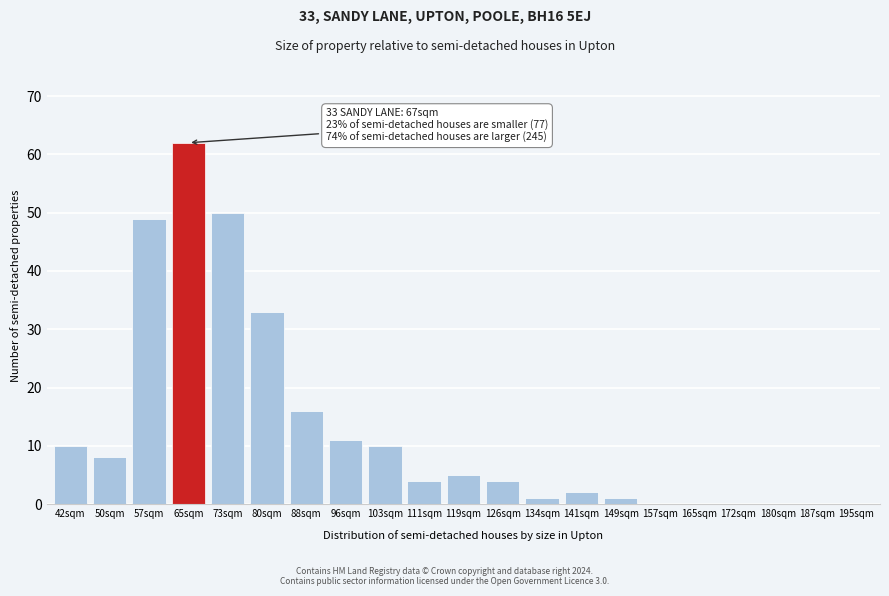

Reading left to right, extract all data points from this chart.

42sqm=10	50sqm=8	57sqm=49	65sqm=62	73sqm=50	80sqm=33	88sqm=16	96sqm=11	103sqm=10	111sqm=4	119sqm=5	126sqm=4	134sqm=1	141sqm=2	149sqm=1	157sqm=0	165sqm=0	172sqm=0	180sqm=0	187sqm=0	195sqm=0